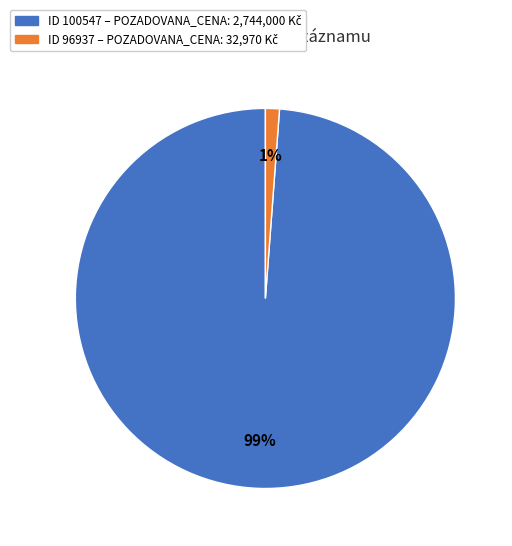

Does any single category account for the majority?

Yes